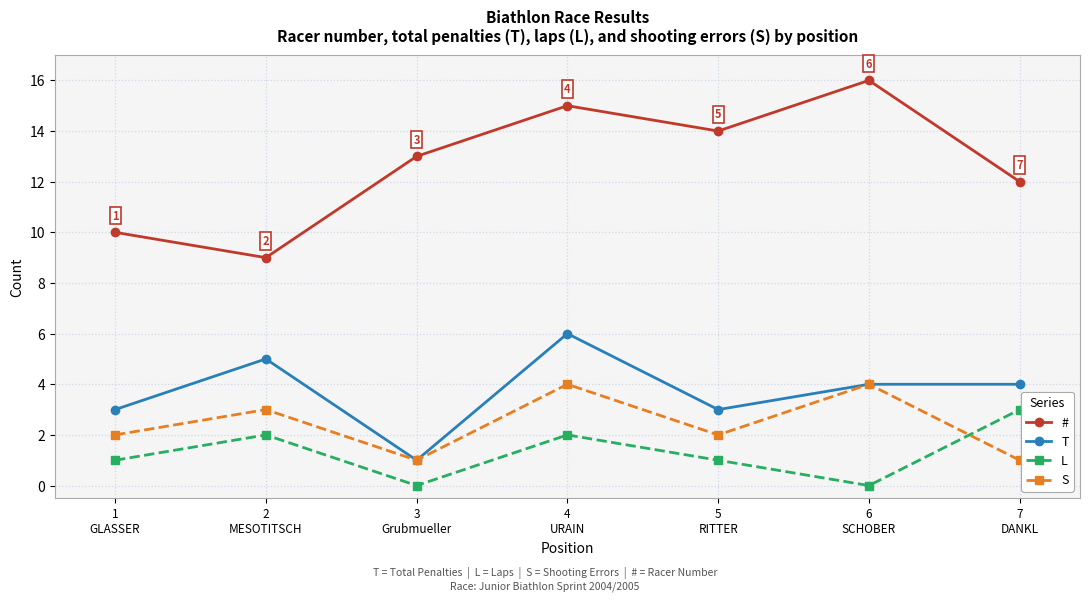

Rank the series by their maximum value, from highest to lowest.

#, T, S, L